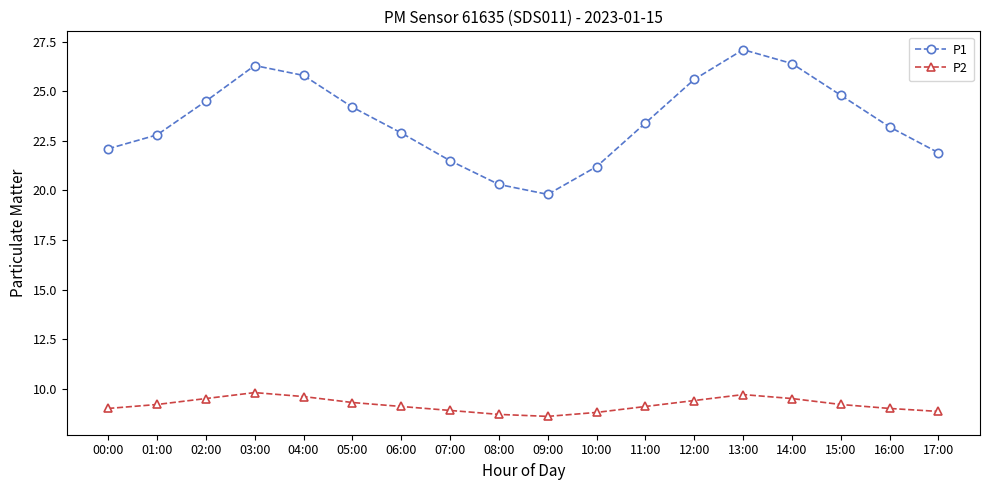

Which category has the highest value across all series?

13:00